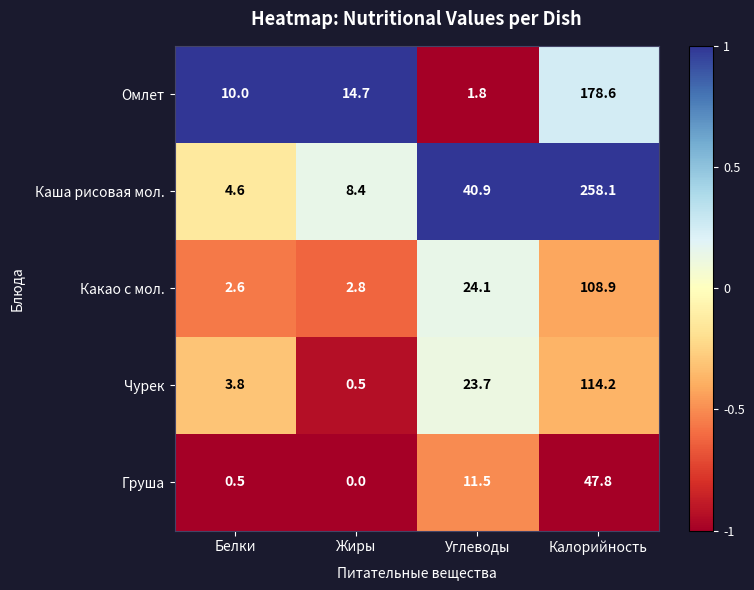

What value does the Какао с мол. series have at Жиры?

2.8